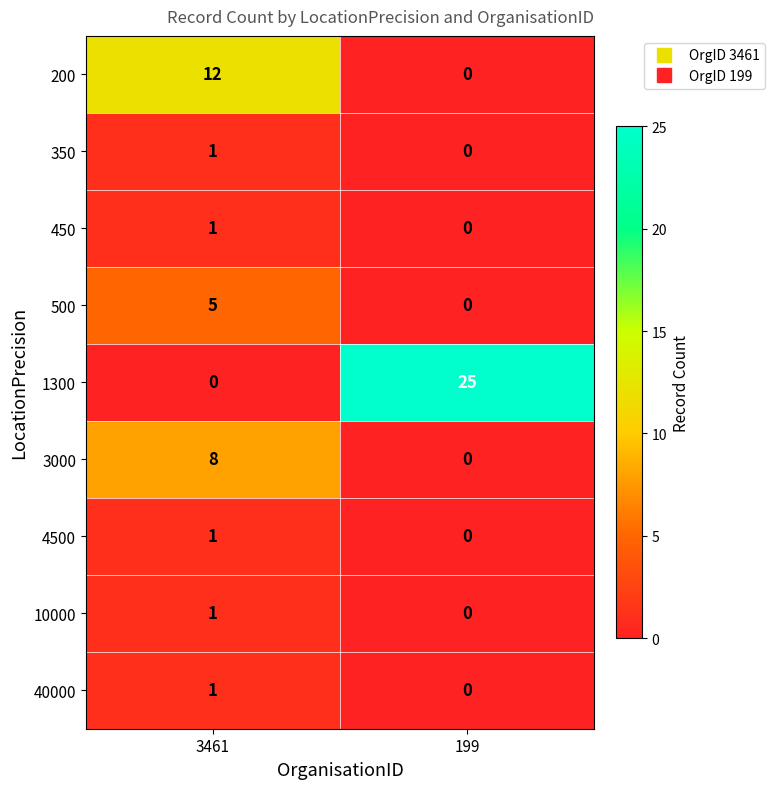

Which series has the largest range (max minus min)?

1300